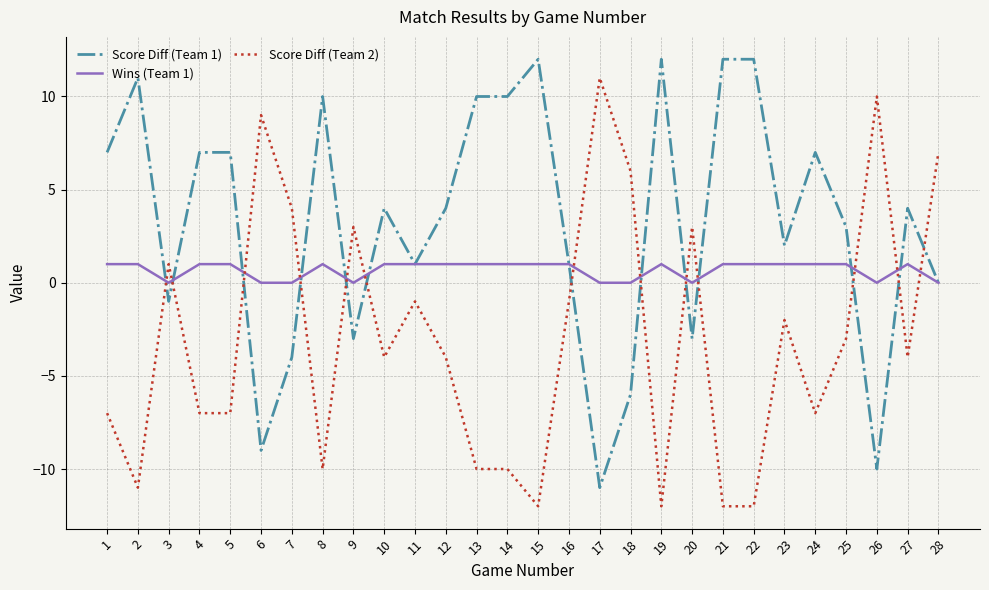

What is the lowest value of the Score Diff (Team 1) series?

-11